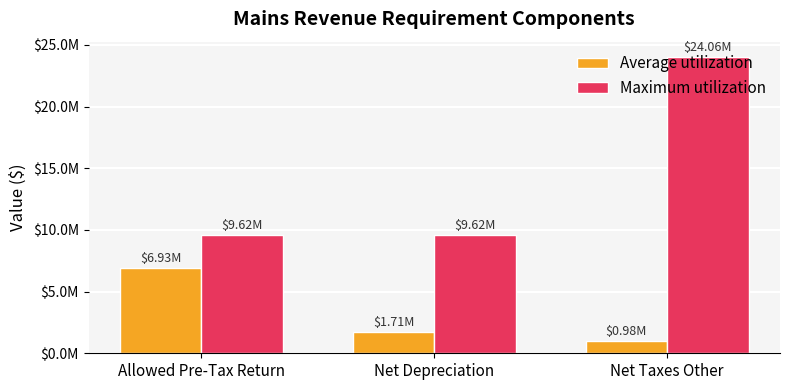

Read the Average utilization value at Net Taxes Other.

982863.5